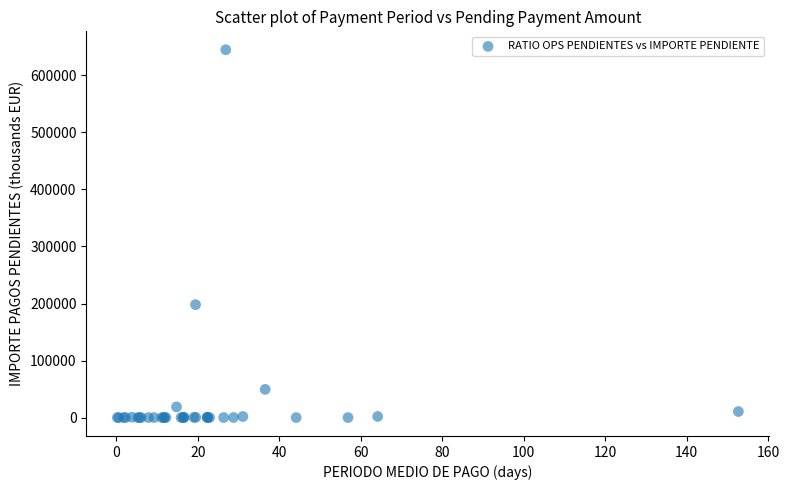

What Y value in the scatter plot is closest to 322497?

197997.0